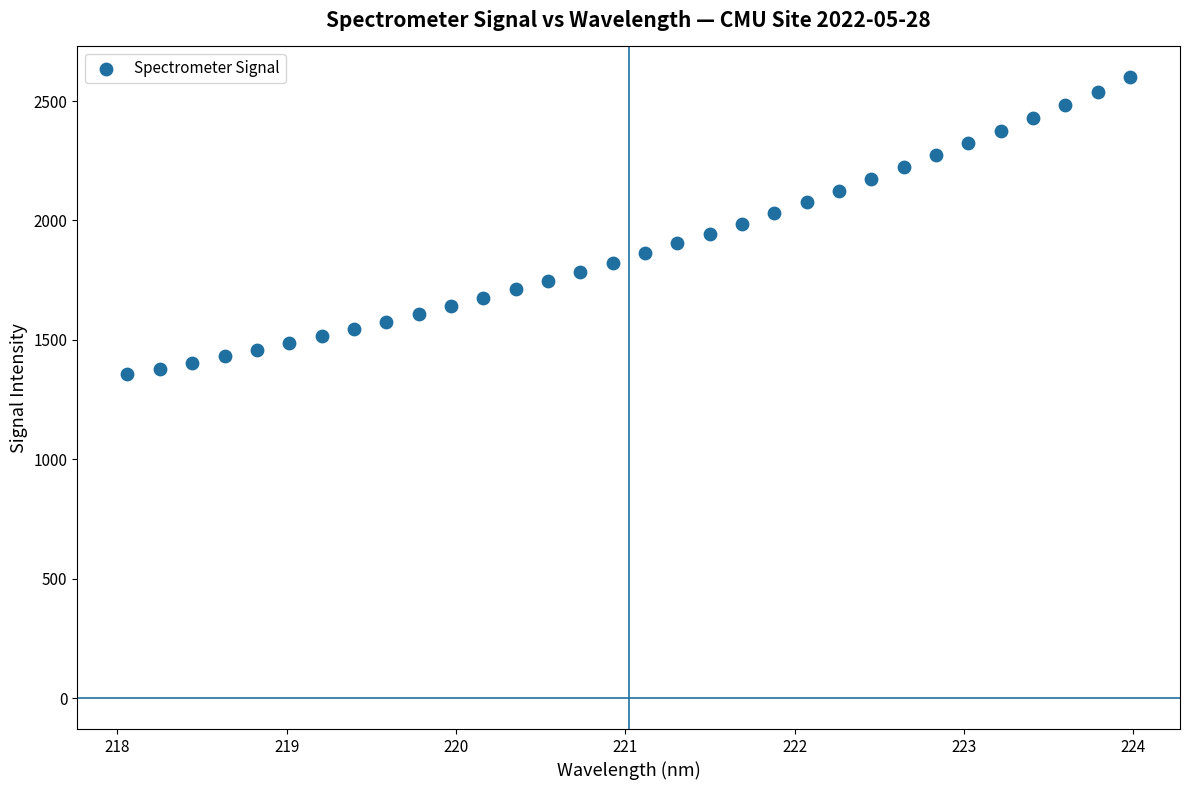

What is the range of Y values (max minus min)?

1243.9